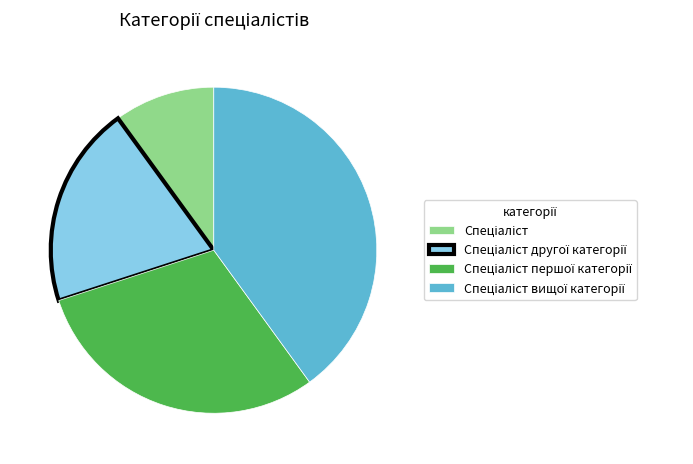

Is there any slice that represents more than half of the pie?

No